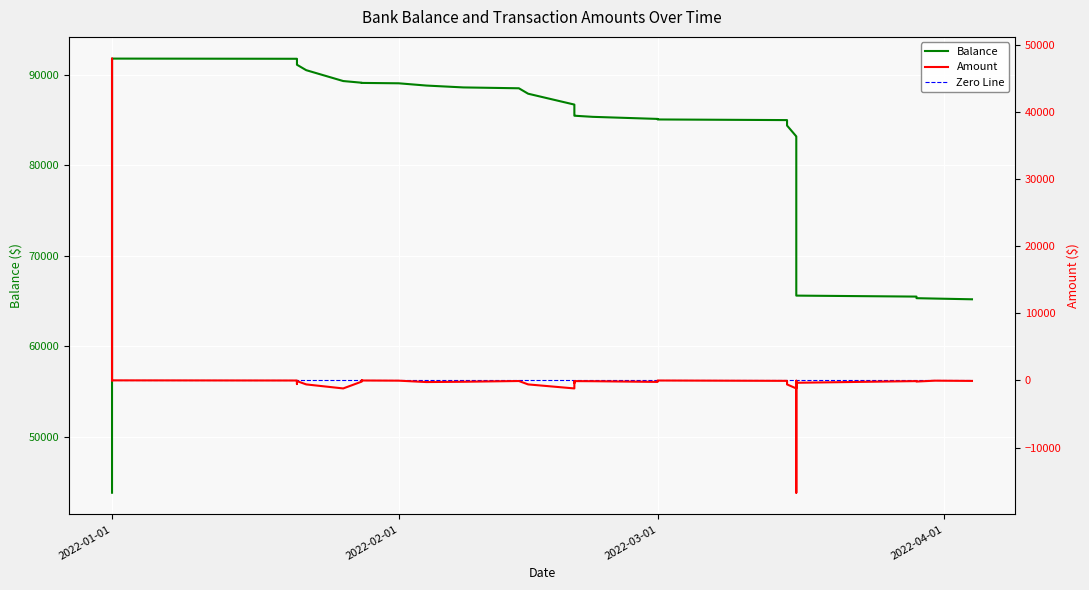

Does the chart display data point markers on the line(s)?

No